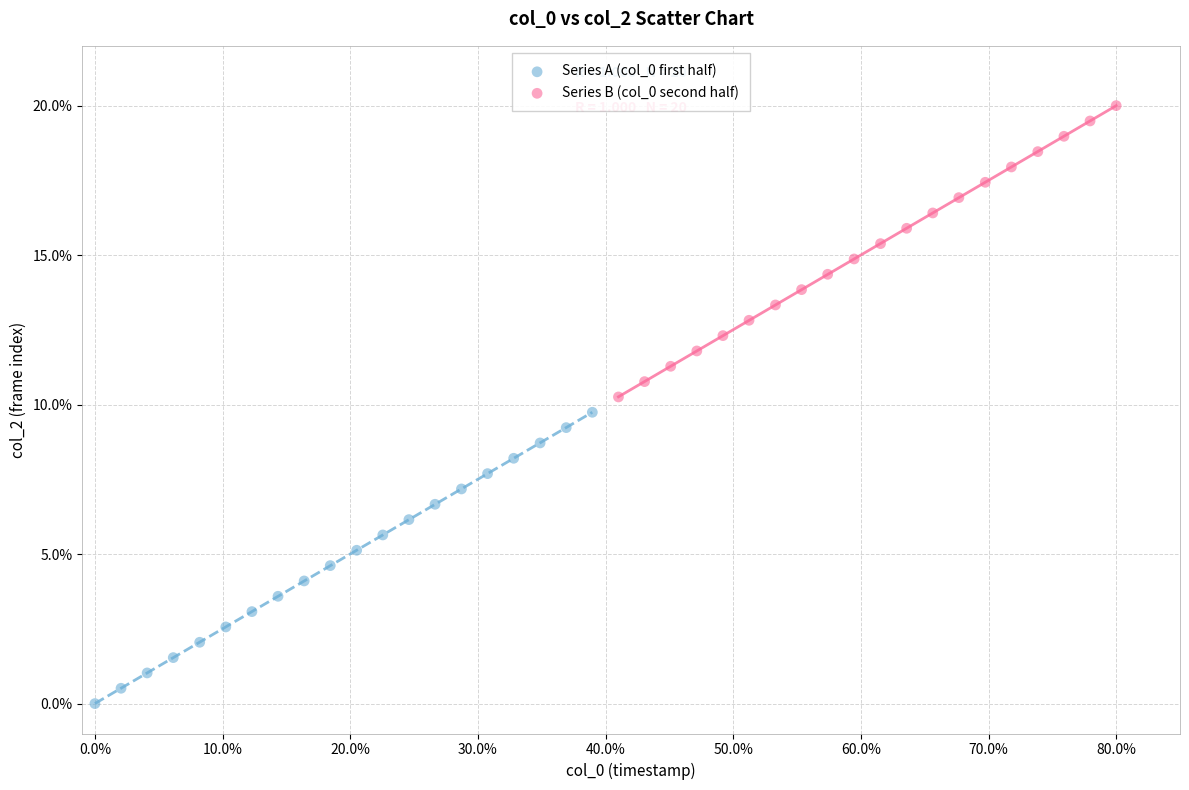

Which series reaches the maximum Y coordinate?

Series B (col_0 second half)